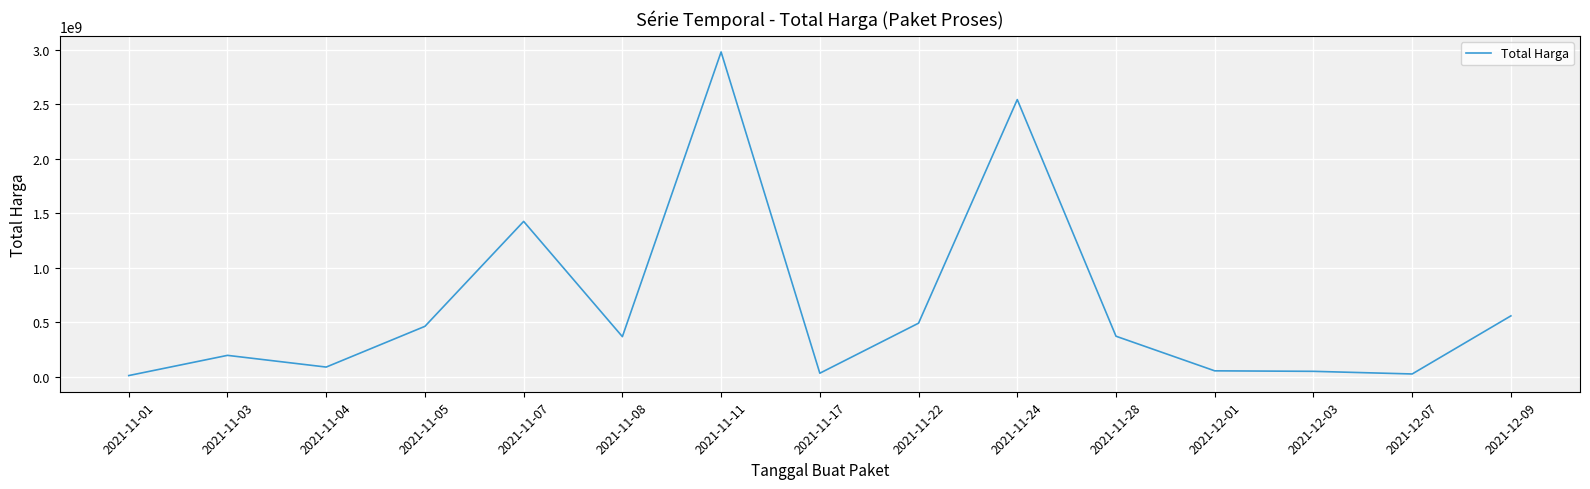

What is the greatest value displayed?

2979012240